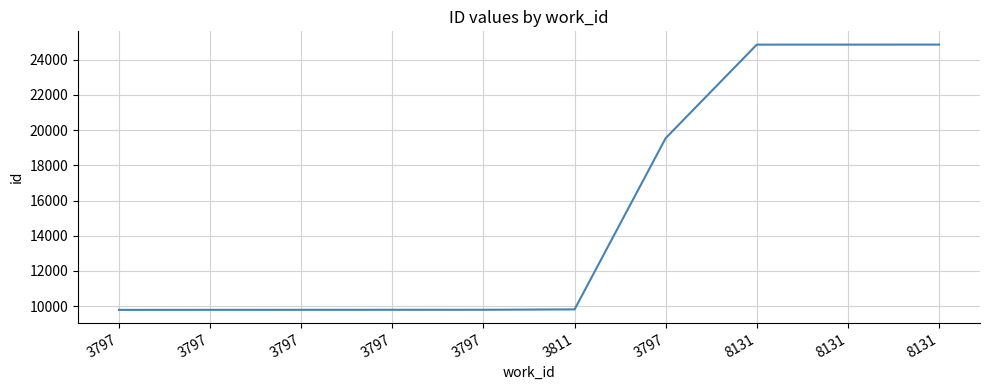

Reading right to left, extract all data points from this chart.

24856	24855	24854	19542	9814	9793	9792	9790	9789	9786